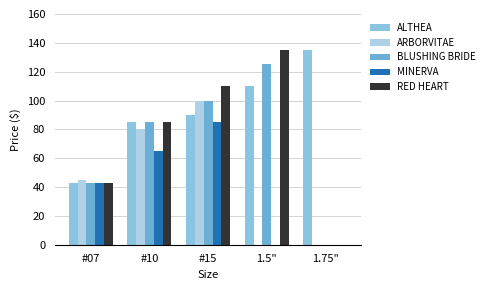

At which label does MINERVA reach its minimum?

1.5"